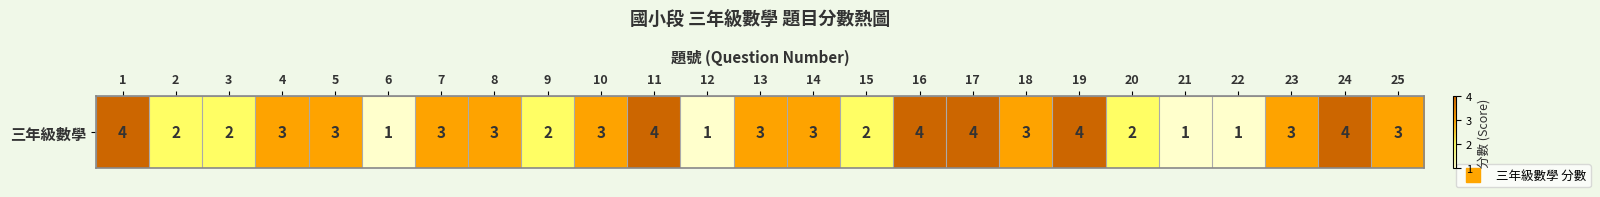

Count the values in the range 2 to 3.

15